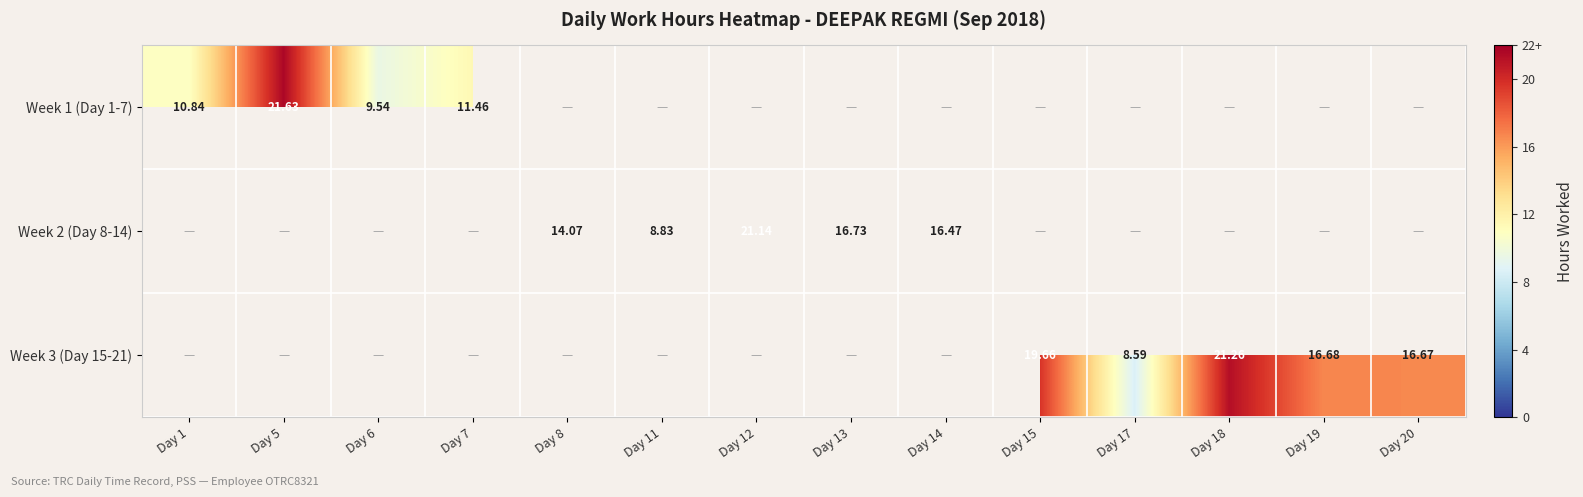

Is the value of Week 1 (Day 1-7) at Day 1 greater than the value of Week 2 (Day 8-14) at Day 14?

No